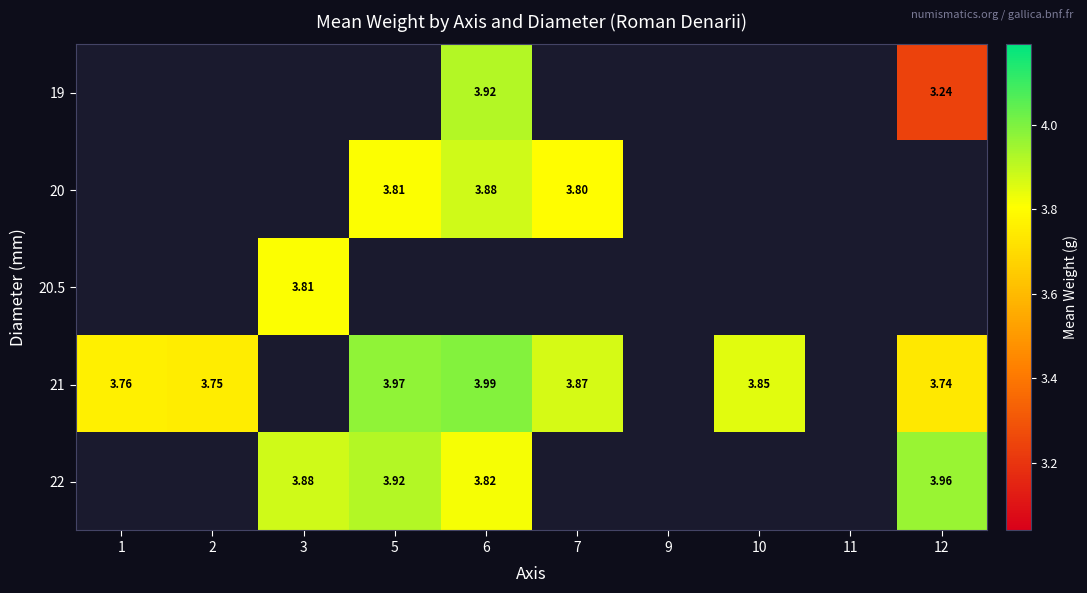

What is the difference between the highest and lowest values at 6?

0.2